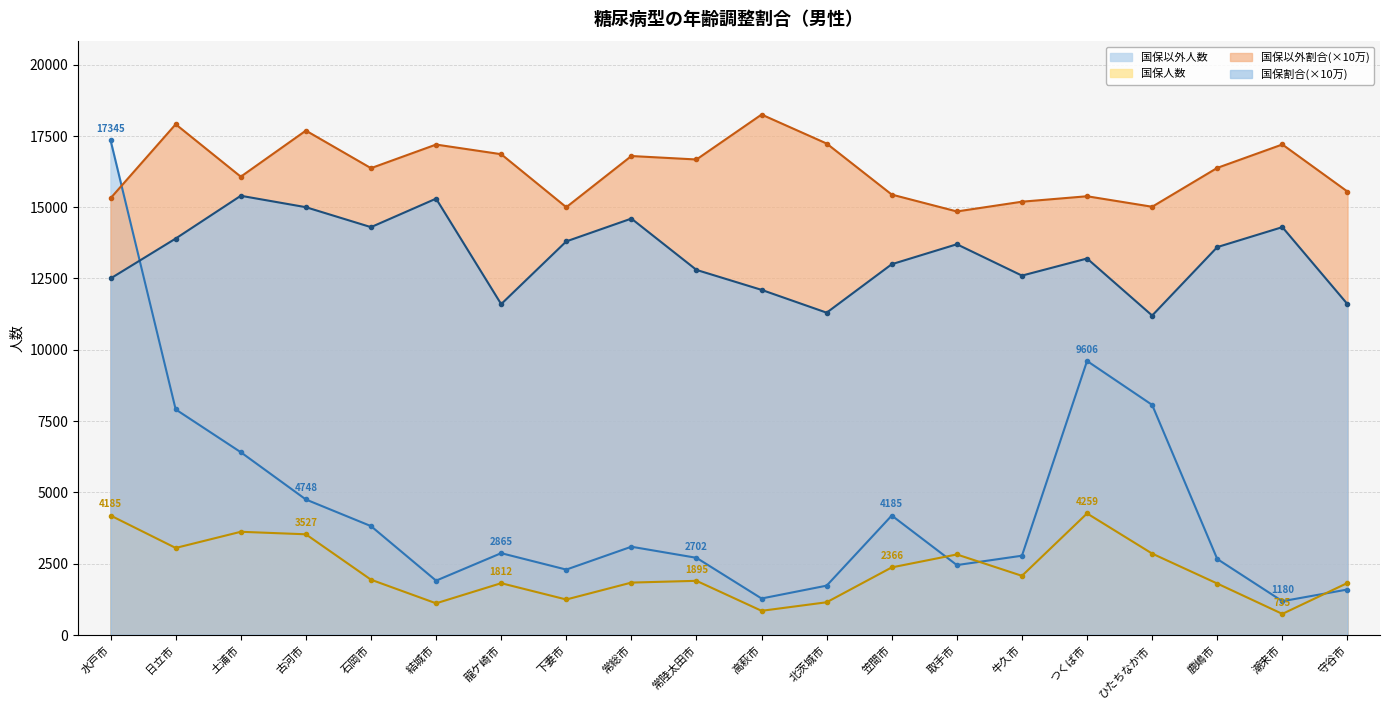

At which label does 国保以外割合 reach its minimum?

取手市